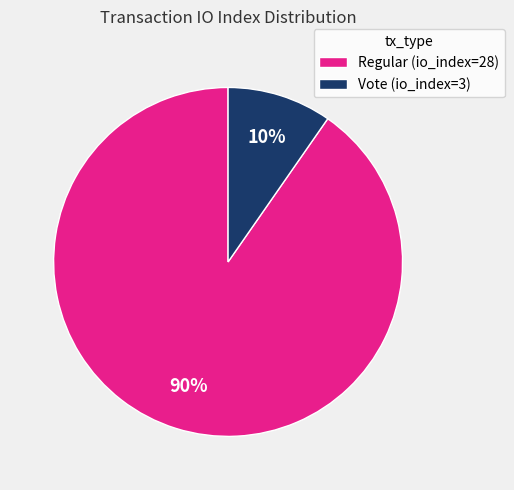

Which slice represents more than half of the pie?

Regular (io_index=28)